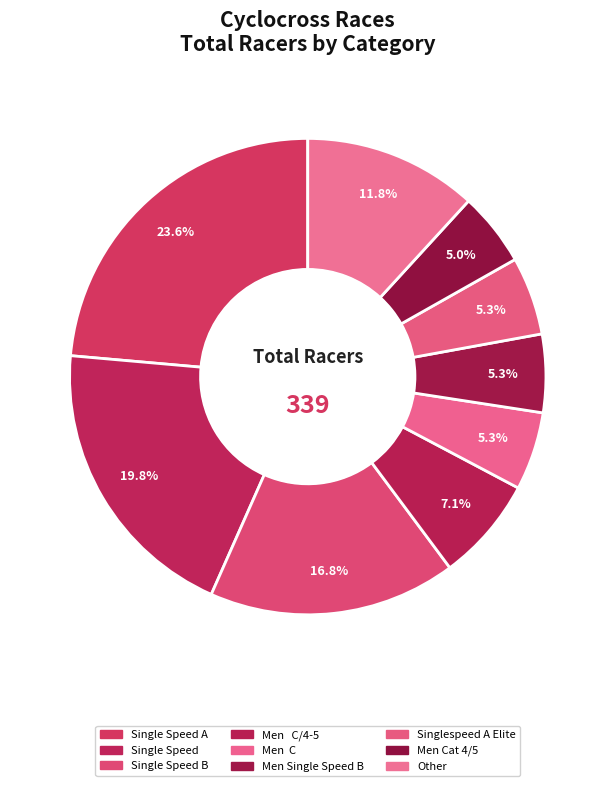

How many slices are in this pie chart?

9